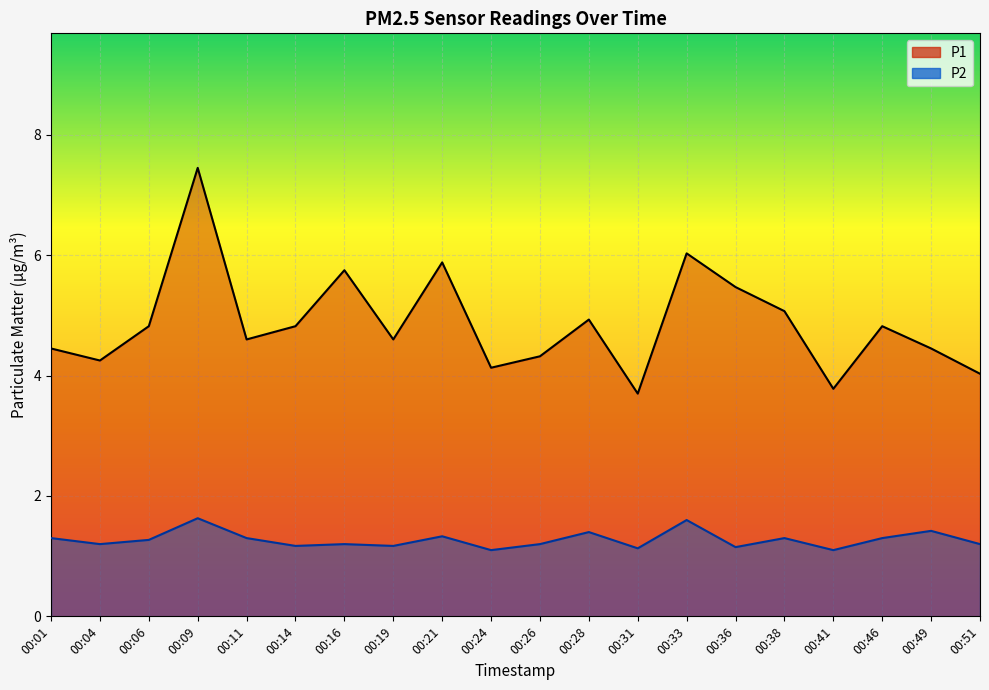

Reading left to right, list all the values displayed in this chart.

P1: 00:01=4.5	00:04=4.2	00:06=4.8	00:09=7.5	00:11=4.6	00:14=4.8	00:16=5.8	00:19=4.6	00:21=5.9	00:24=4.1	00:26=4.3	00:28=4.9	00:31=3.7	00:33=6.0	00:36=5.5	00:38=5.1	00:41=3.8	00:46=4.8	00:49=4.5	00:51=4.0
P2: 00:01=1.3	00:04=1.2	00:06=1.3	00:09=1.6	00:11=1.3	00:14=1.2	00:16=1.2	00:19=1.2	00:21=1.3	00:24=1.1	00:26=1.2	00:28=1.4	00:31=1.1	00:33=1.6	00:36=1.1	00:38=1.3	00:41=1.1	00:46=1.3	00:49=1.4	00:51=1.2